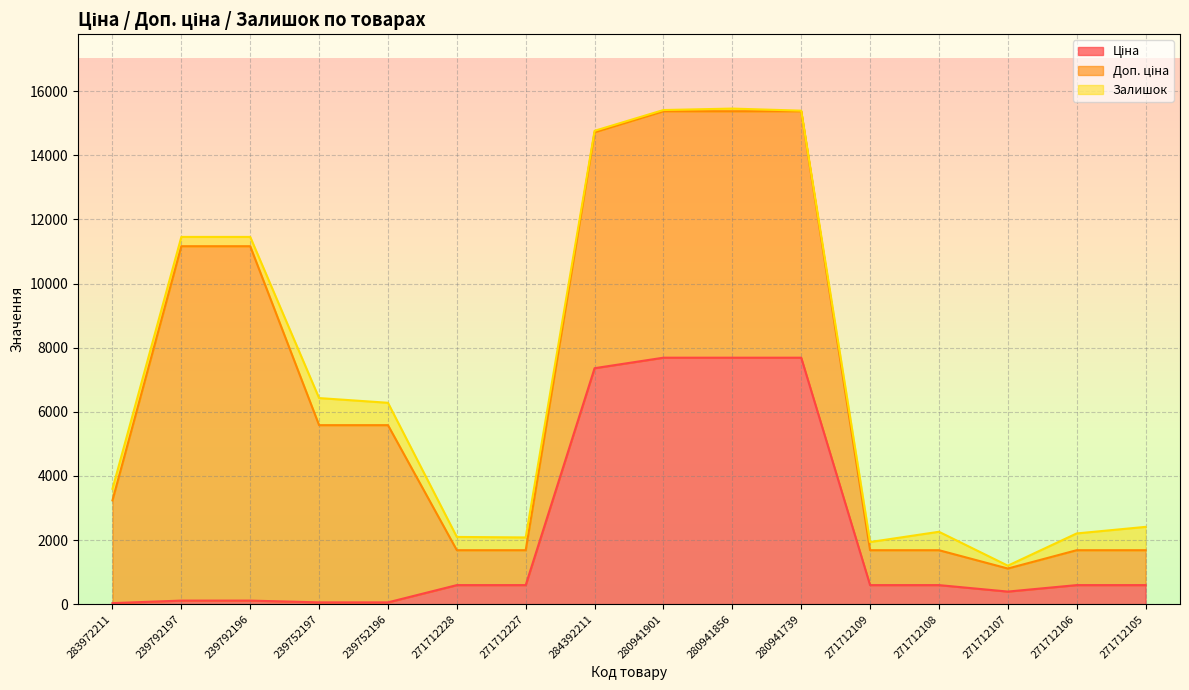

Reading left to right, what are all the values shown in this chart?

Ціна: 32.0	110.5	110.5	55.3	55.3	593.8	593.8	7360.2	7688.0	7688.0	7688.0	593.8	593.8	391.9	593.8	593.8
Доп. ціна: 3205.0	11055.0	11055.0	5528.0	5528.0	1088.8	1088.8	7360.2	7688.0	7688.0	7688.0	1088.8	1088.8	719.0	1088.8	1088.8
Залишок: 360.0	290.0	290.0	845.0	698.0	414.0	398.0	45.0	38.0	83.0	18.0	255.0	575.0	89.0	523.0	728.0